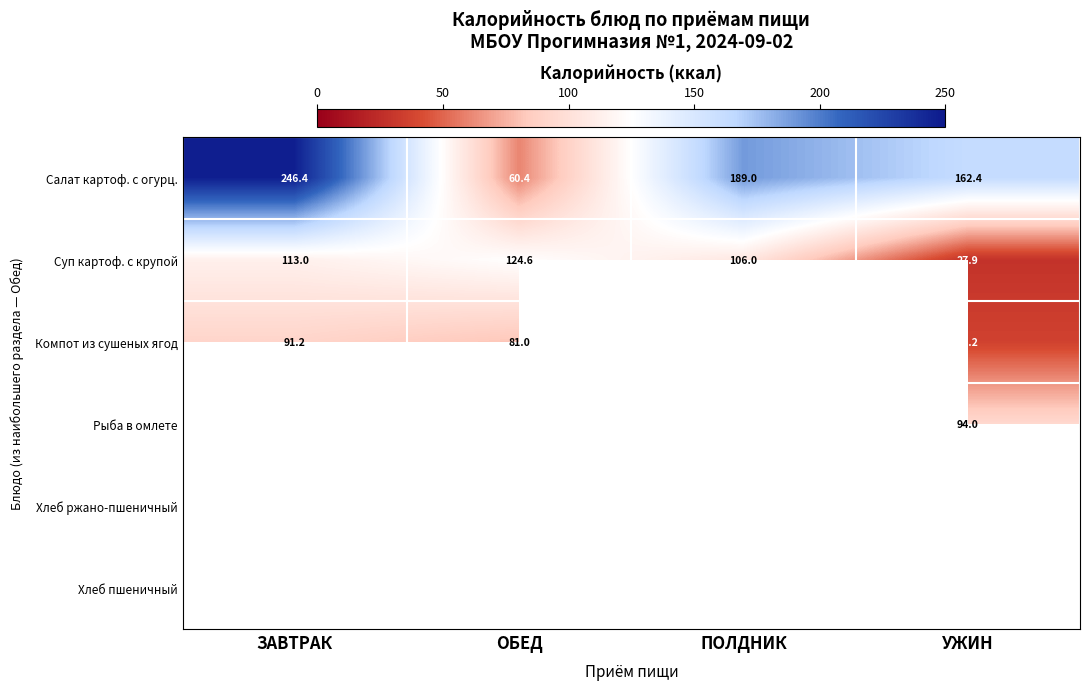

Is the value of Суп картоф. с крупой at УЖИН greater than the value of Компот из сушеных ягод at ОБЕД?

No